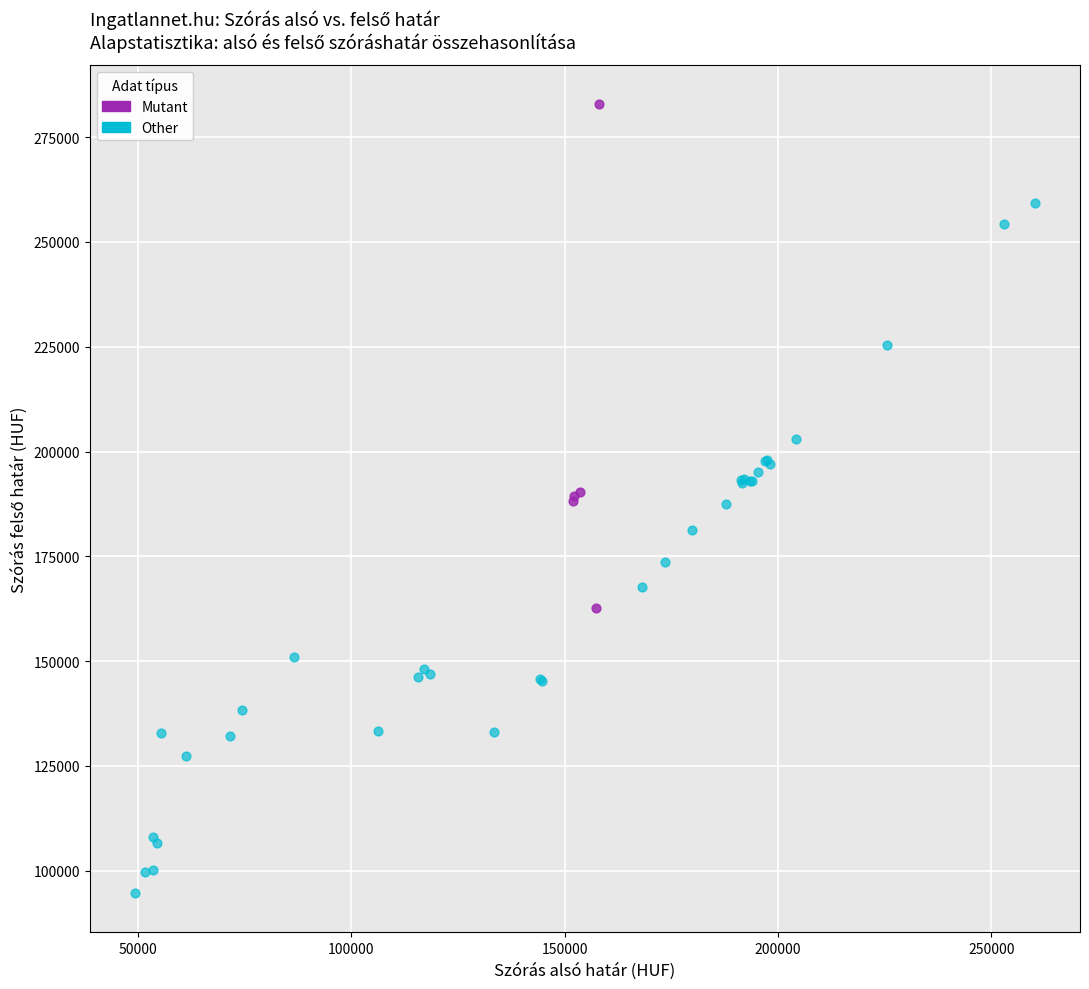

Which series contains the lowest Y value?

Other